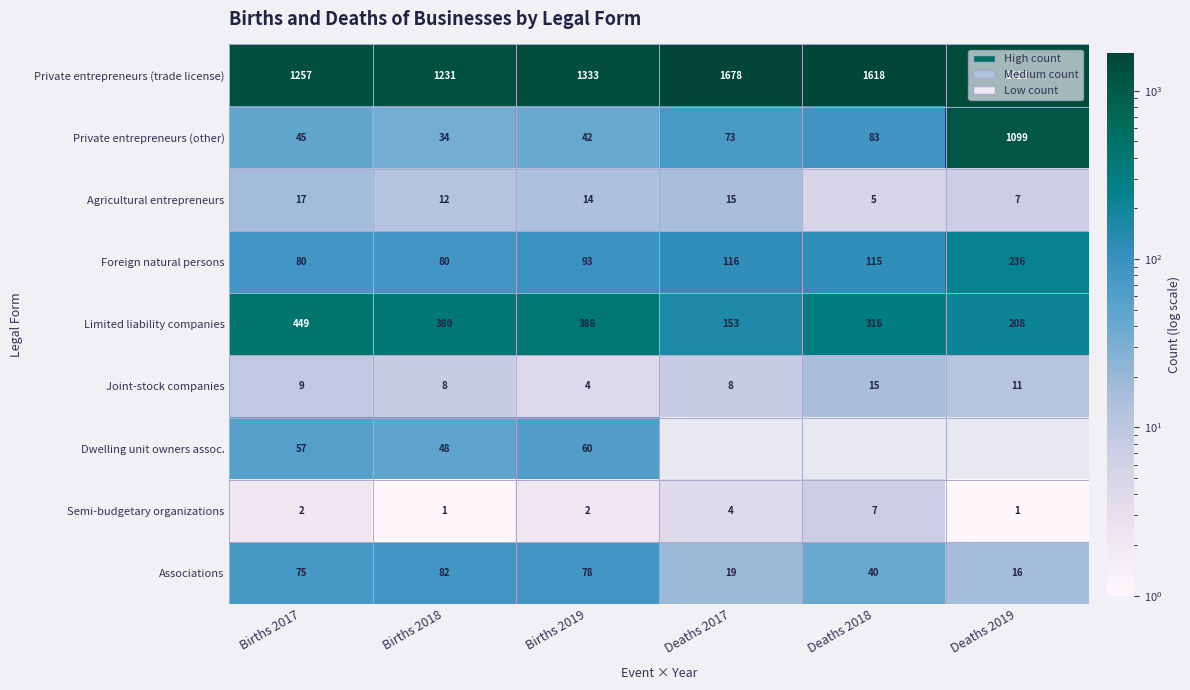

Where is Associations nearest to the value 49?

Deaths 2018